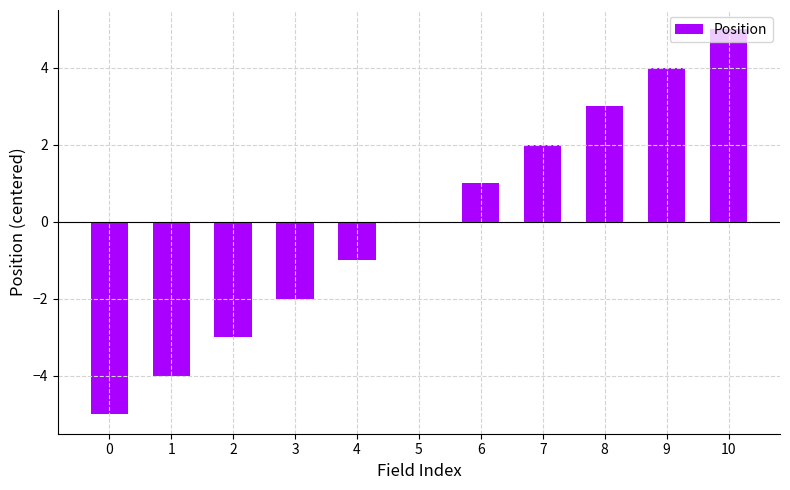

What is the change in value from 2 to 6?

+4